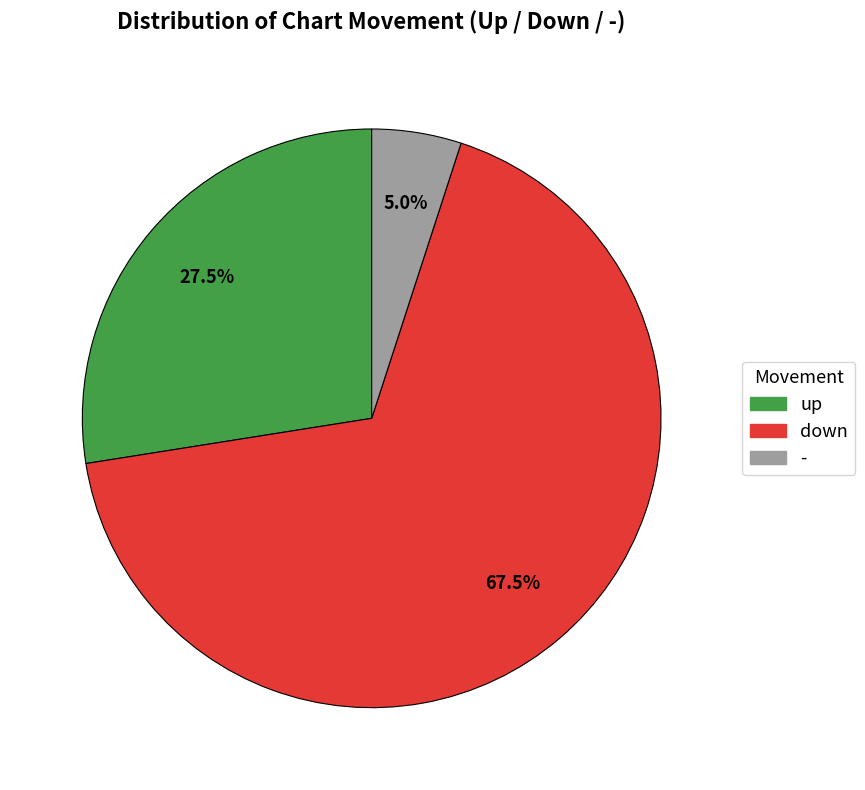

Between up and -, which is larger?

up